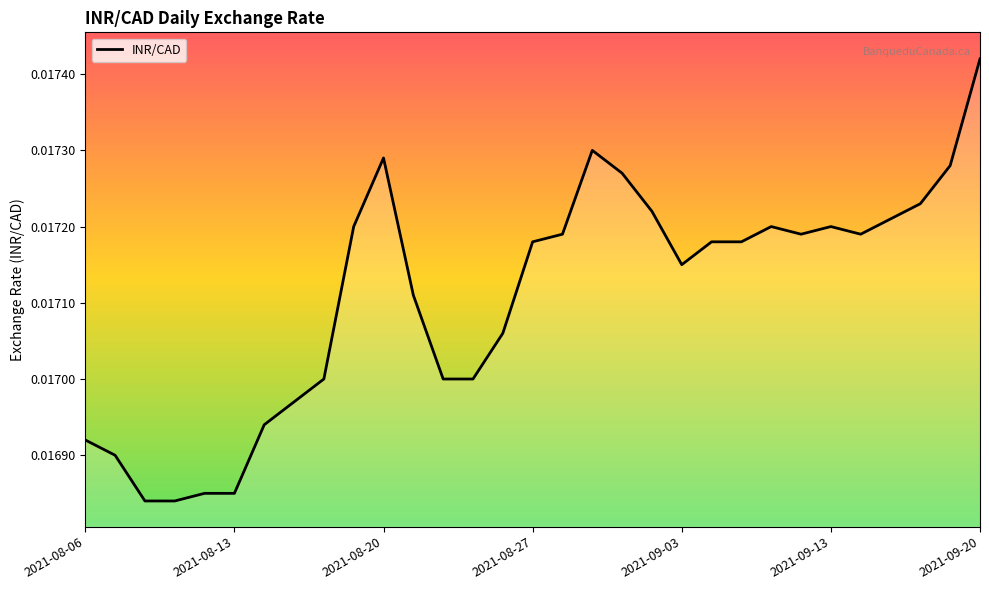

Which category has the highest value across all series?

2021-09-20